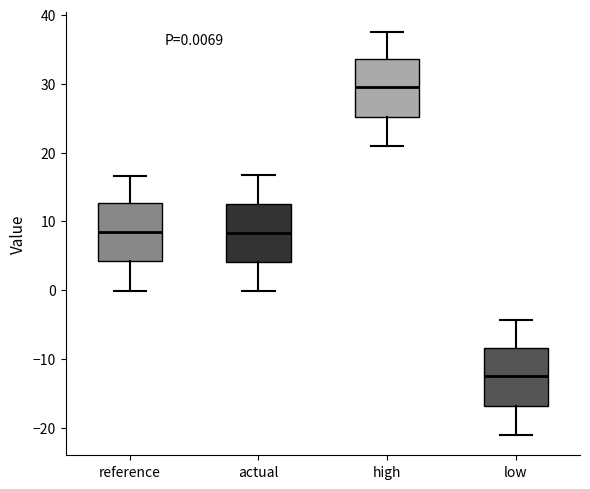

Which box has the lowest median line?

low